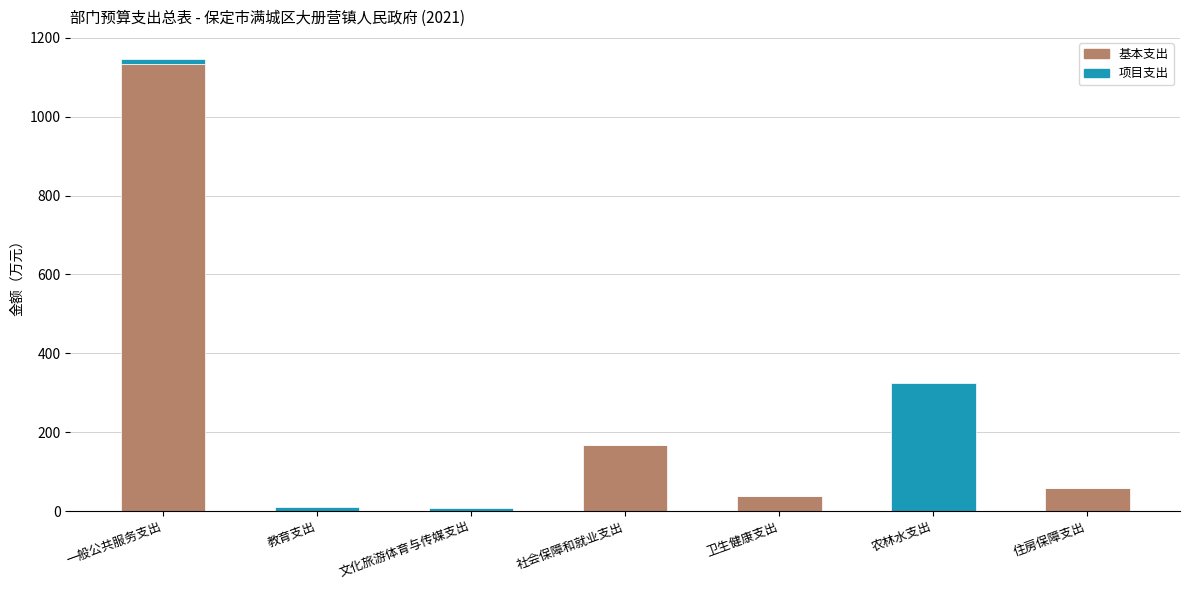

The value of 基本支出 at 农林水支出 is 0.0. True or false?

True